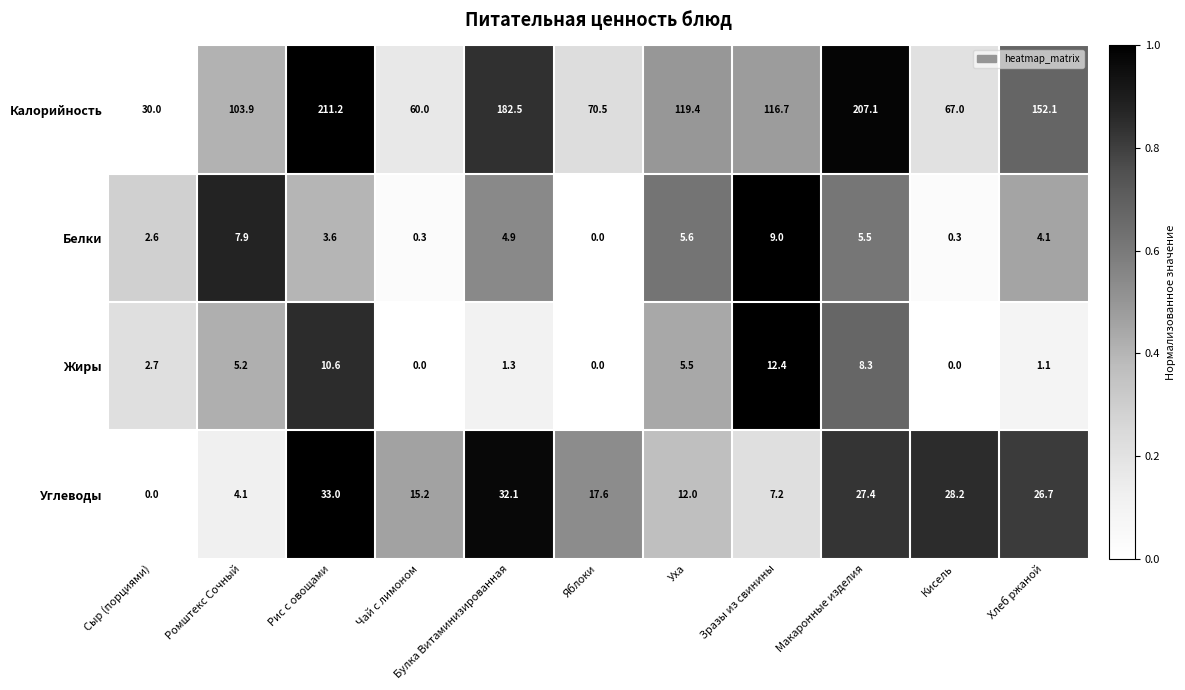

True or false: Углеводы has a value of 11.3 at Булка Витаминизированная.

False